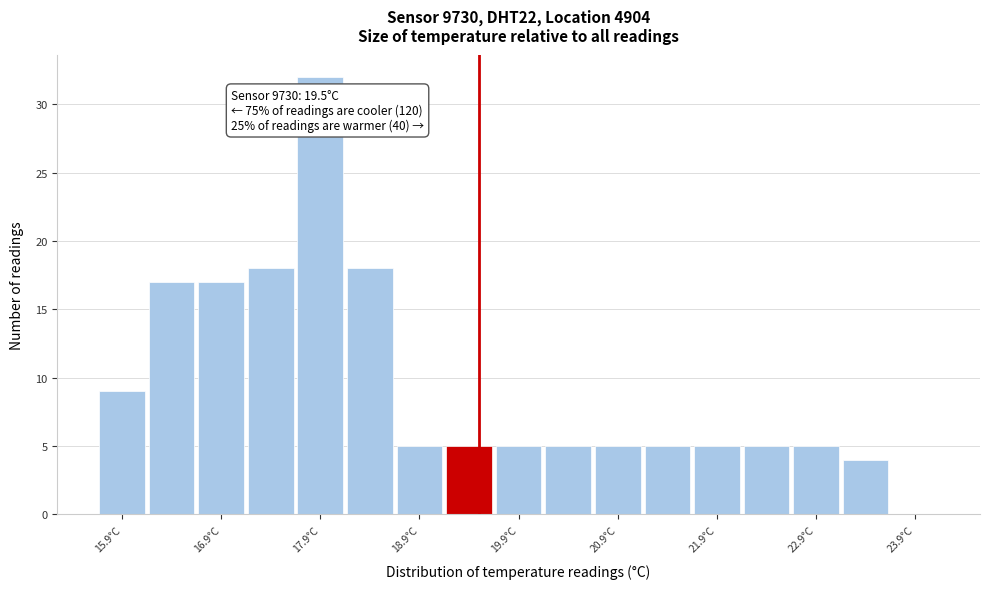

Which range on the x-axis has the tallest bar?

17.65 to 18.15